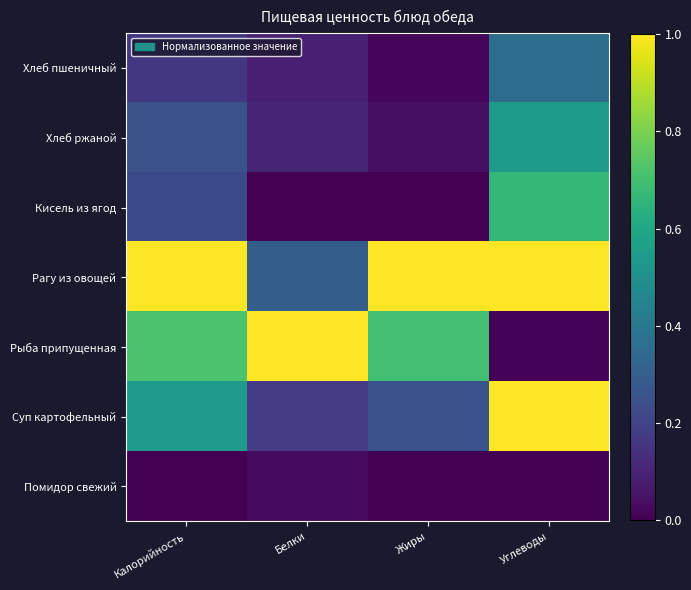

At which category is the sum across all series the highest?

Углеводы